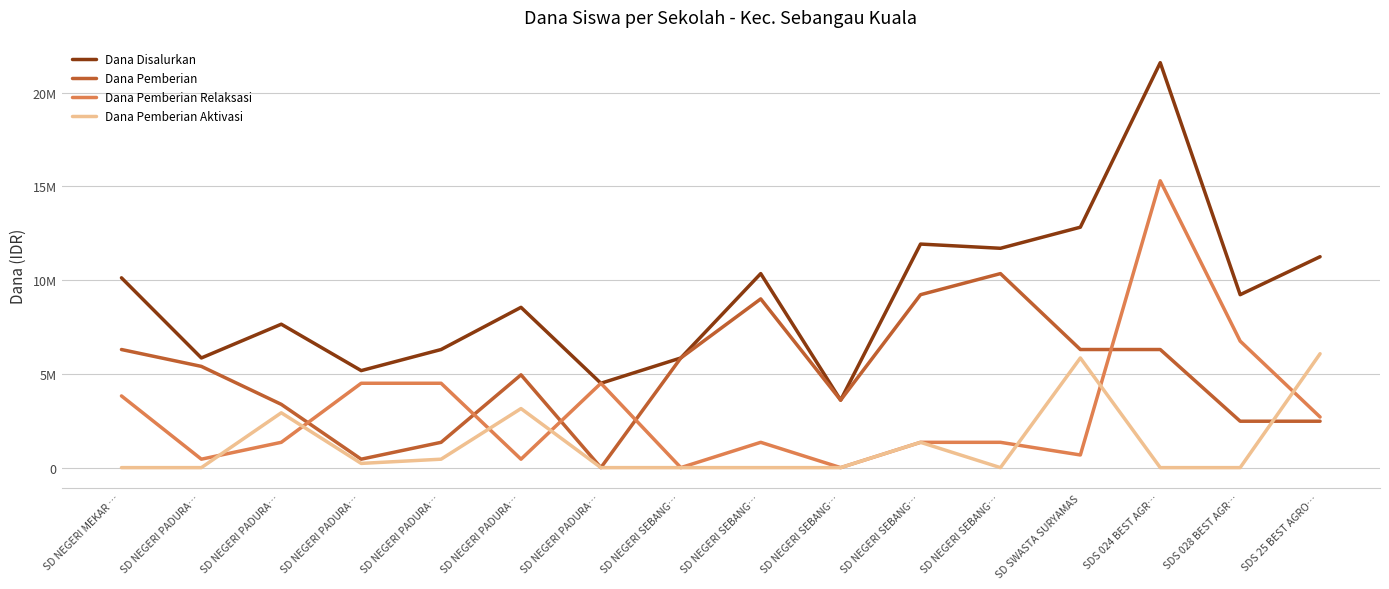

Between SD NEGERI PADURA… and SD NEGERI PADURA…, which is larger?

SD NEGERI PADURA…